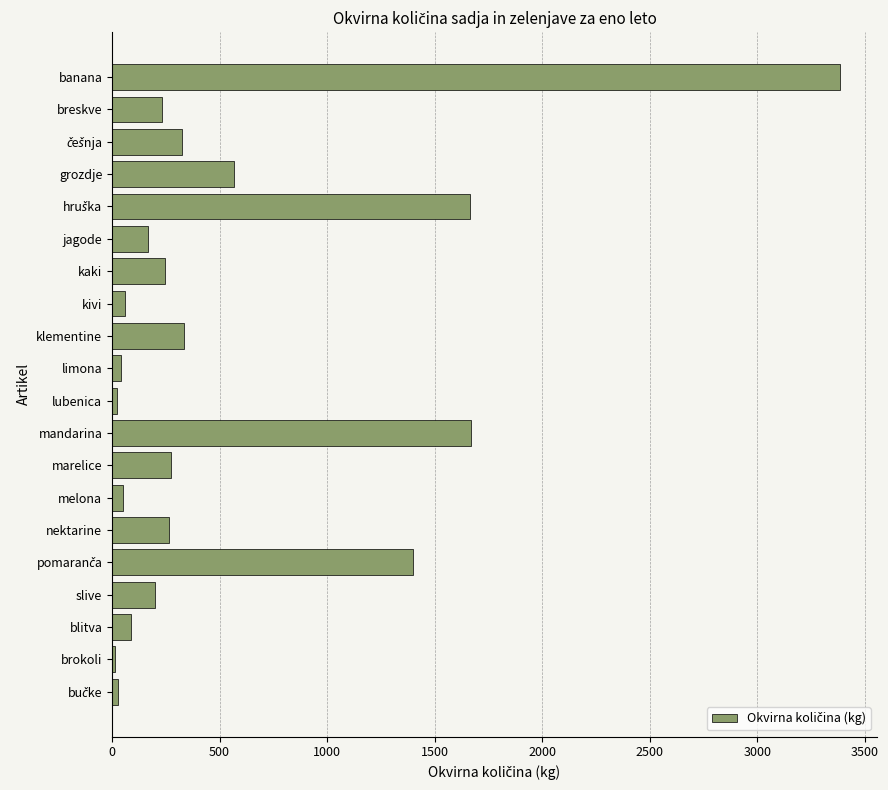

What is the maximum value shown in the chart?

3386